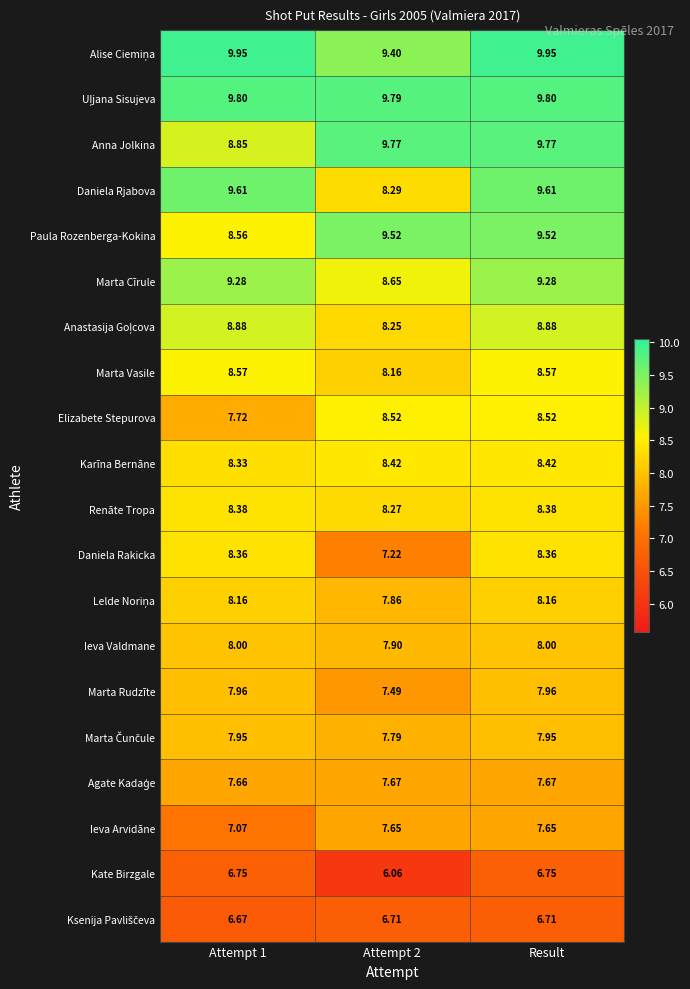

At which category is the sum across all series the highest?

Result